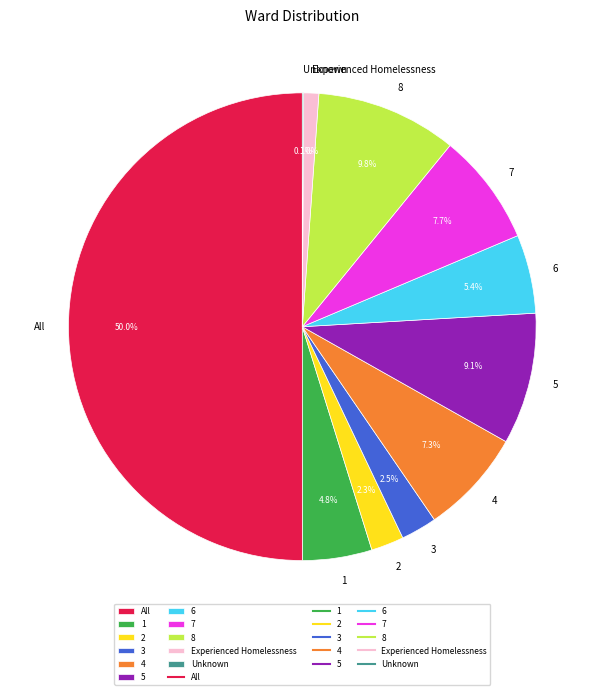

True or false: 4 accounts for 7% of the total.

True